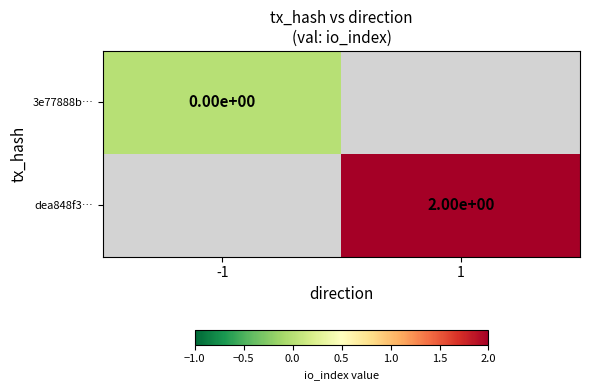

Is it true that dea848f3… equals 2 at 1?

True